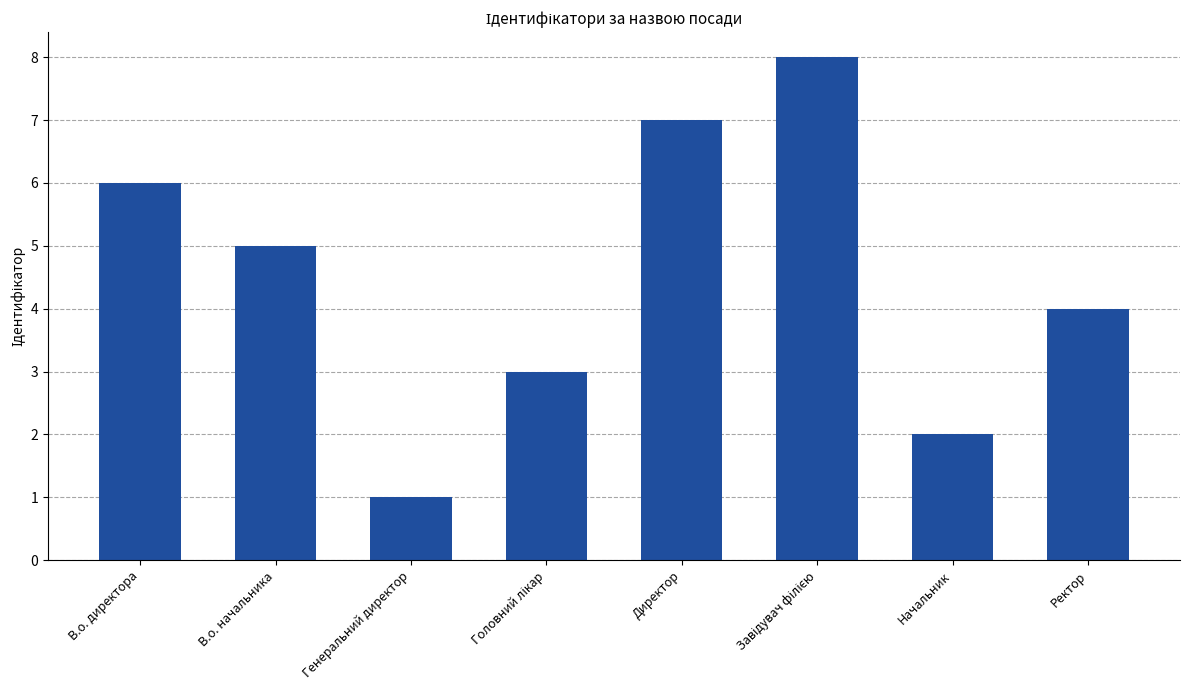

Count the number of categories in the chart.

8